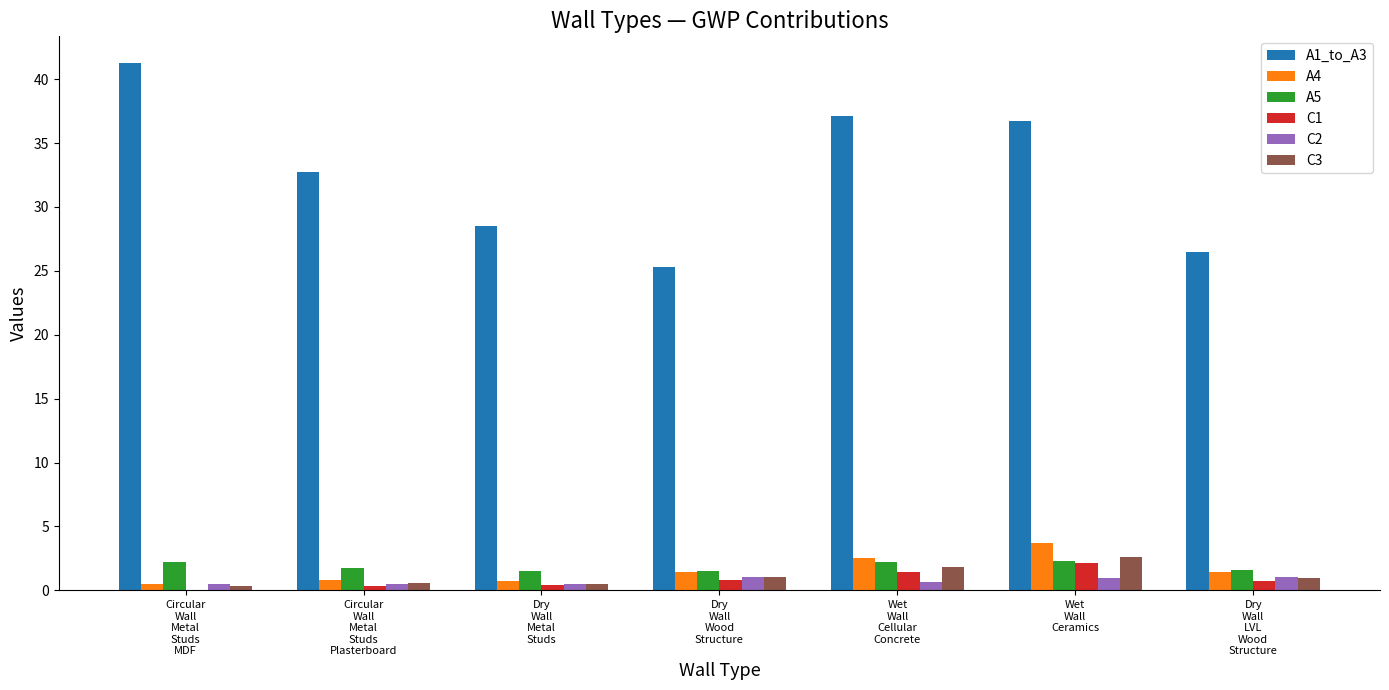

What is the sum of the C2 values at Wet
Wall
Ceramics and Dry
Wall
LVL
Wood
Structure?

1.9